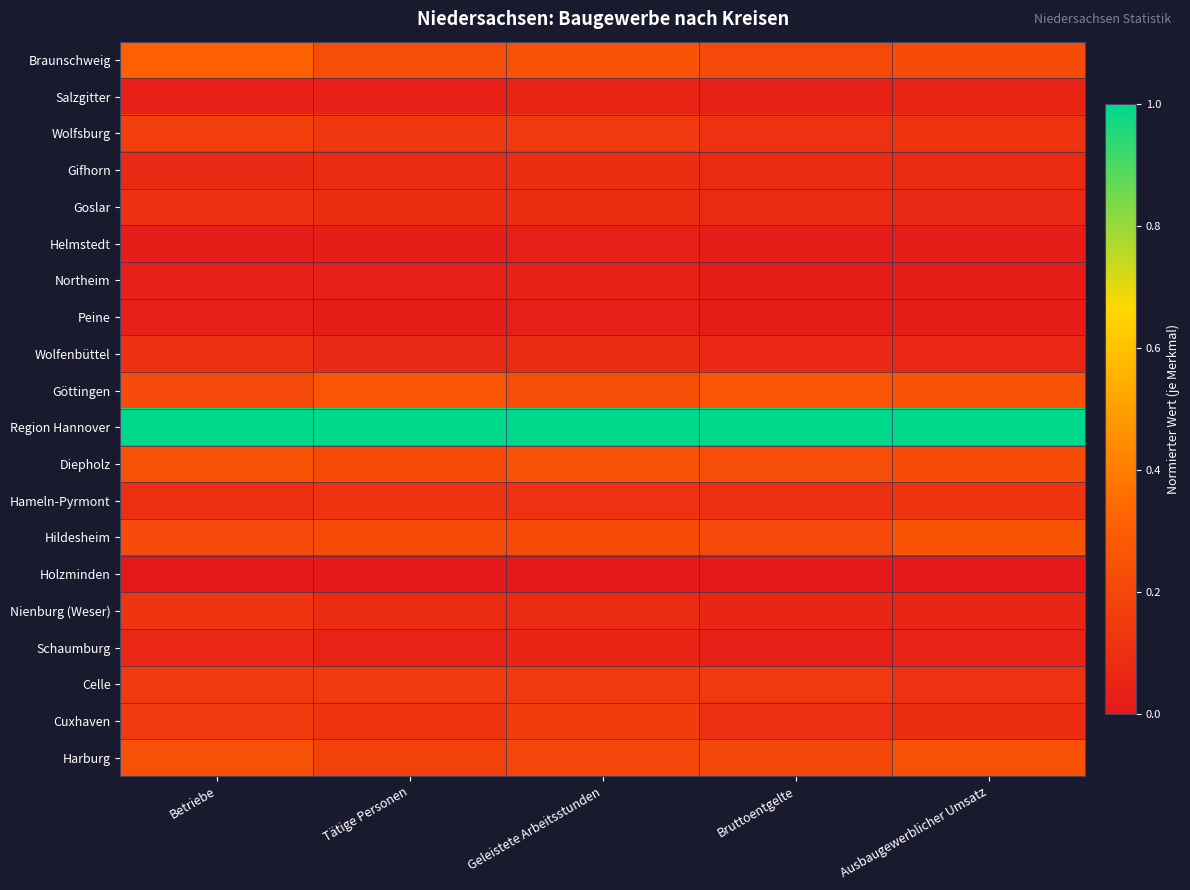

Between Geleistete Arbeitsstunden and Bruttoentgelte, which is larger?

Geleistete Arbeitsstunden